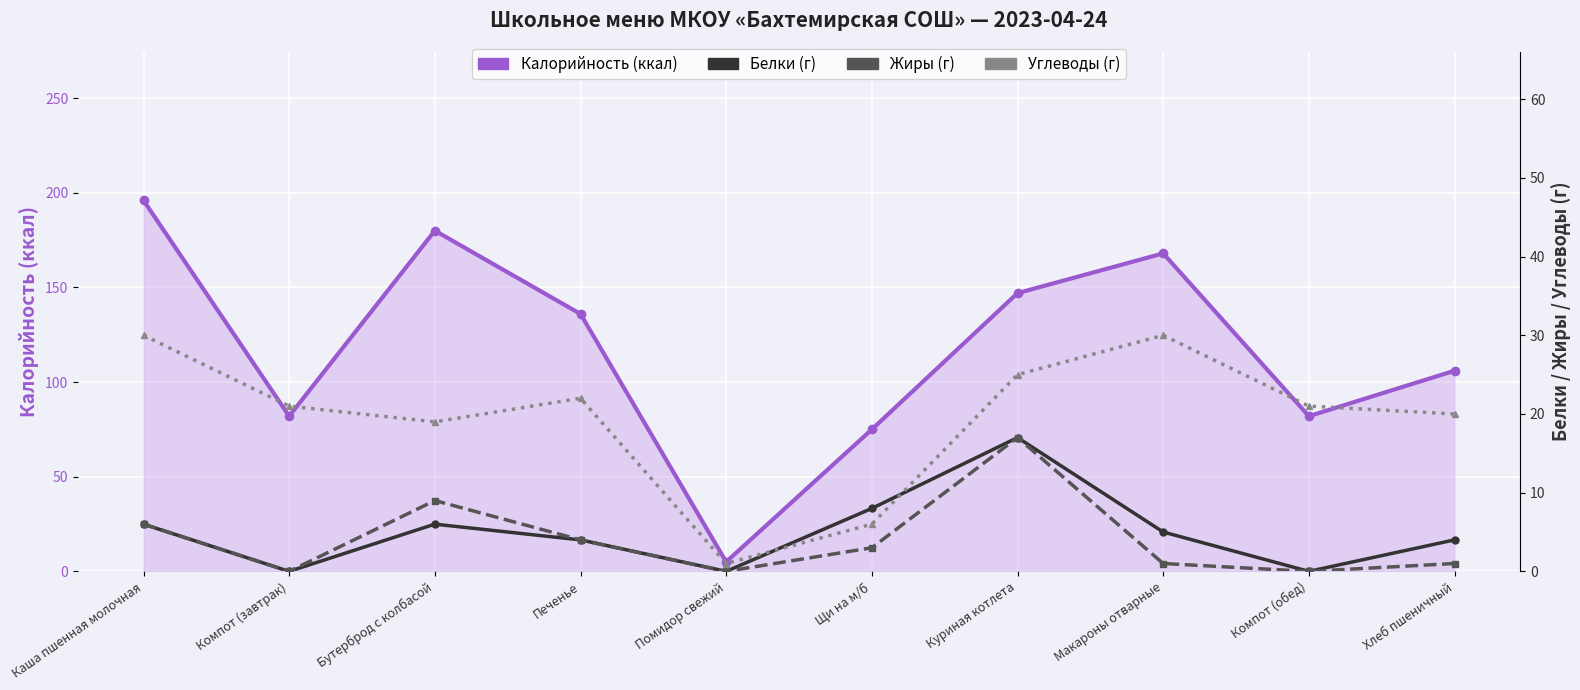

Rank the series by their maximum value, from highest to lowest.

Калорийность (ккал), Углеводы (г), Белки (г), Жиры (г)